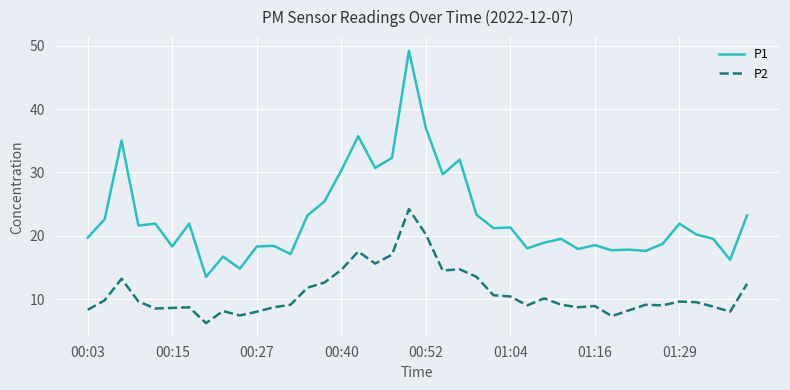

What is the difference between the second highest and minimum values in the P1 series?

23.5